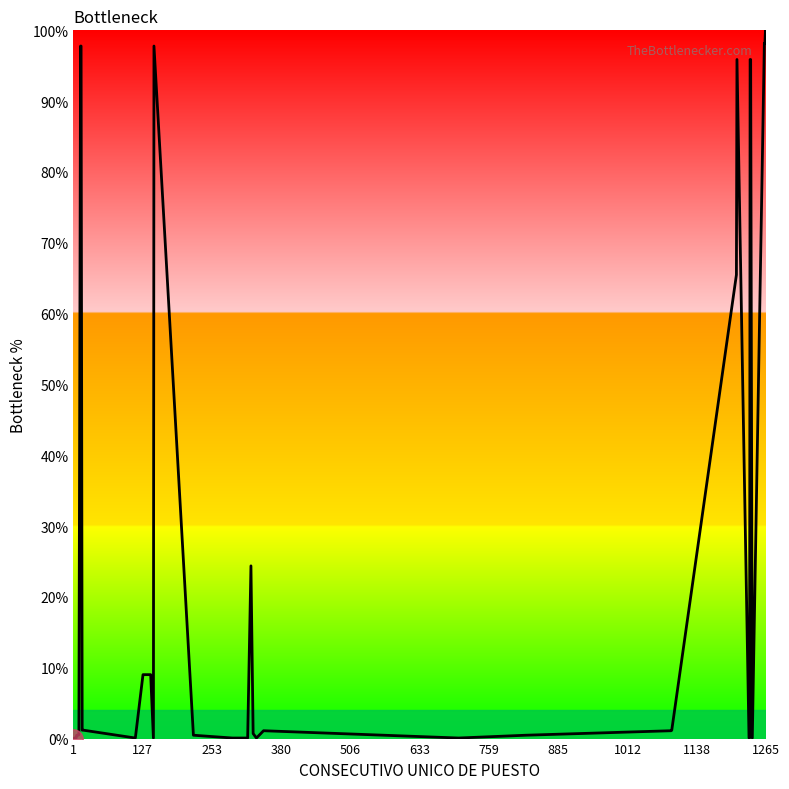

What is the difference between the maximum and minimum values?

100.0